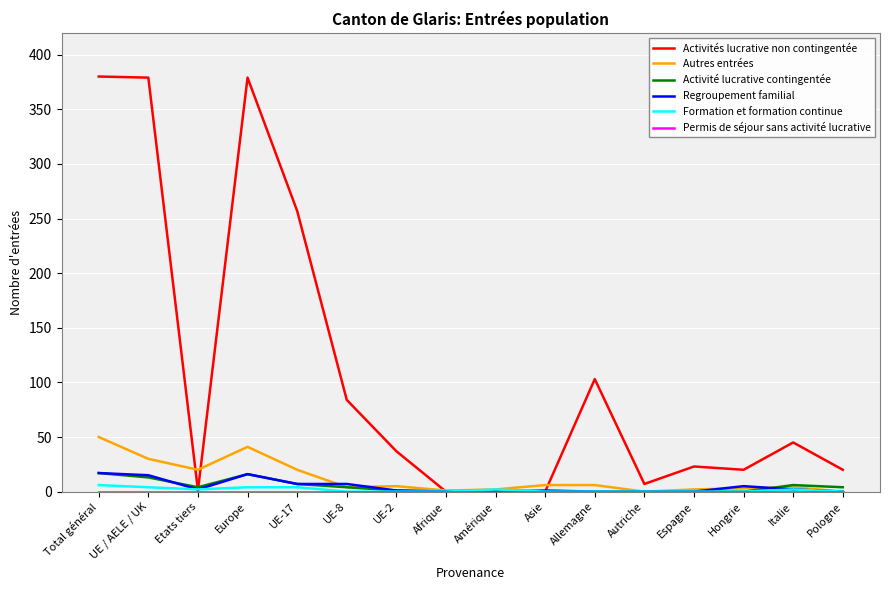

Where does the Regroupement familial series first go above 2?

Total général